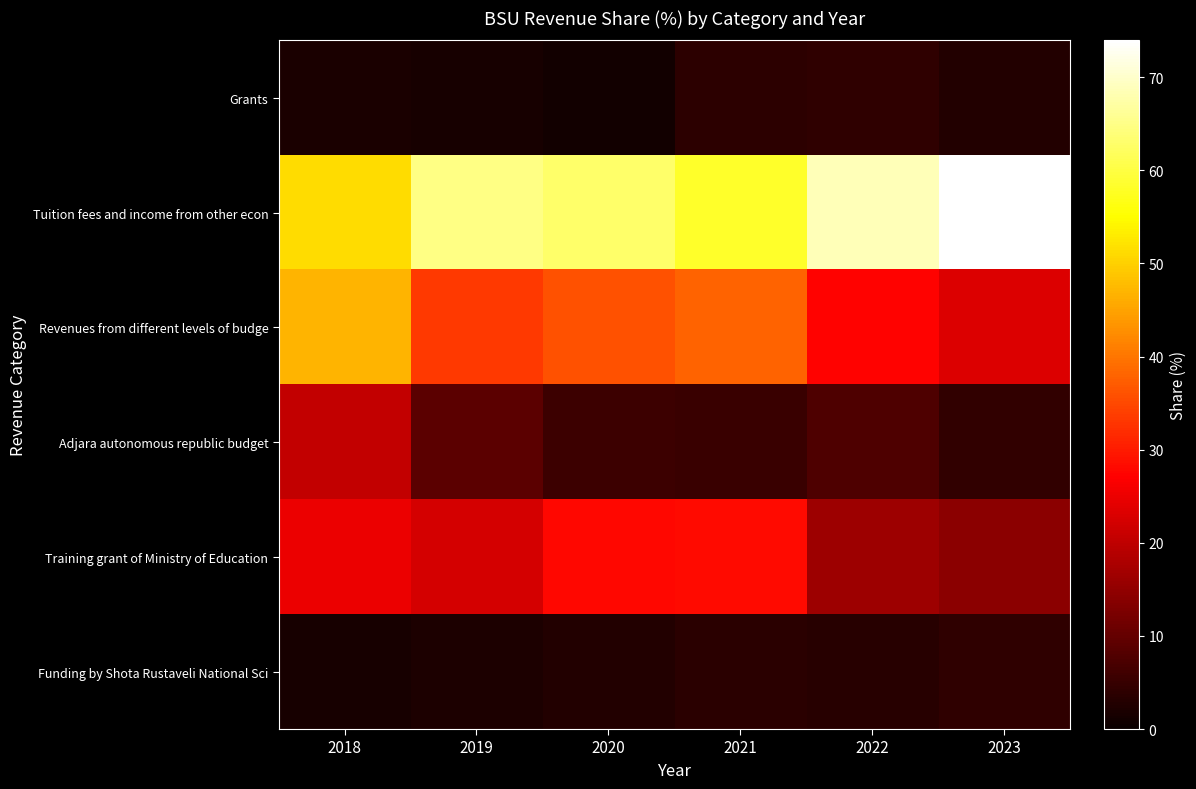

Which series has the largest total across all categories?

Tuition fees and income from other econ